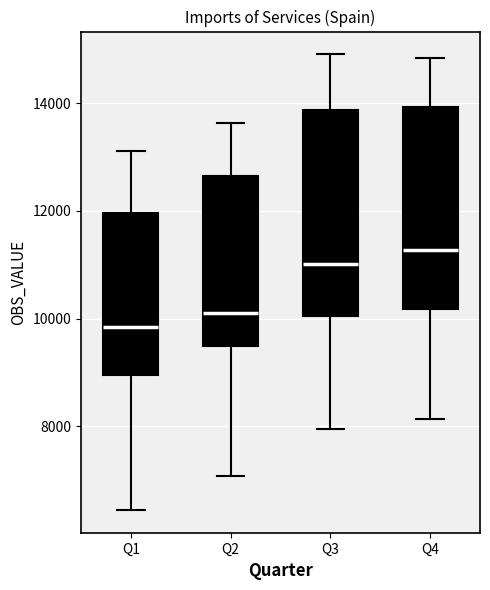

Reading left to right, read every box against the y-axis: the position of its median line, the range the box covers, and the ends of its whiskers. The values are not printed on the chart, so give them approximately, as read against the axis.

Q1: median 9800, box 9000 to 12000, whiskers 6400 to 13200
Q2: median 10200, box 9400 to 12600, whiskers 7000 to 13600
Q3: median 11000, box 10000 to 13800, whiskers 8000 to 15000
Q4: median 11200, box 10200 to 14000, whiskers 8200 to 14800